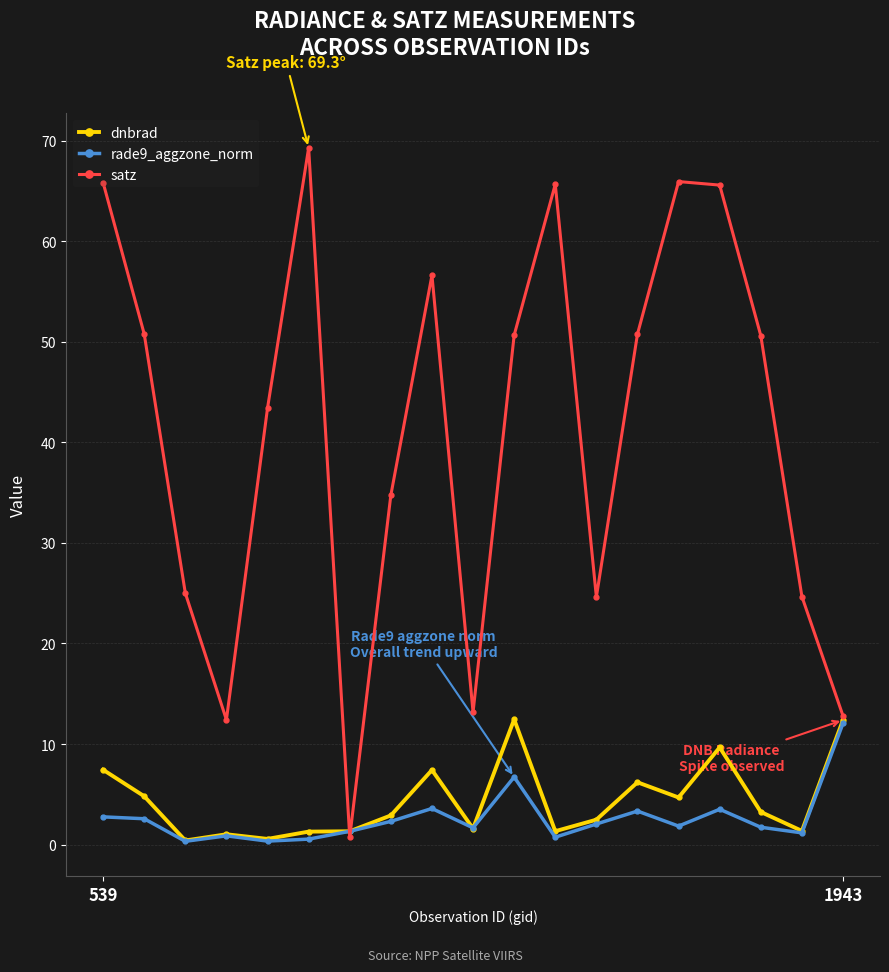

Which series has the largest total across all categories?

satz